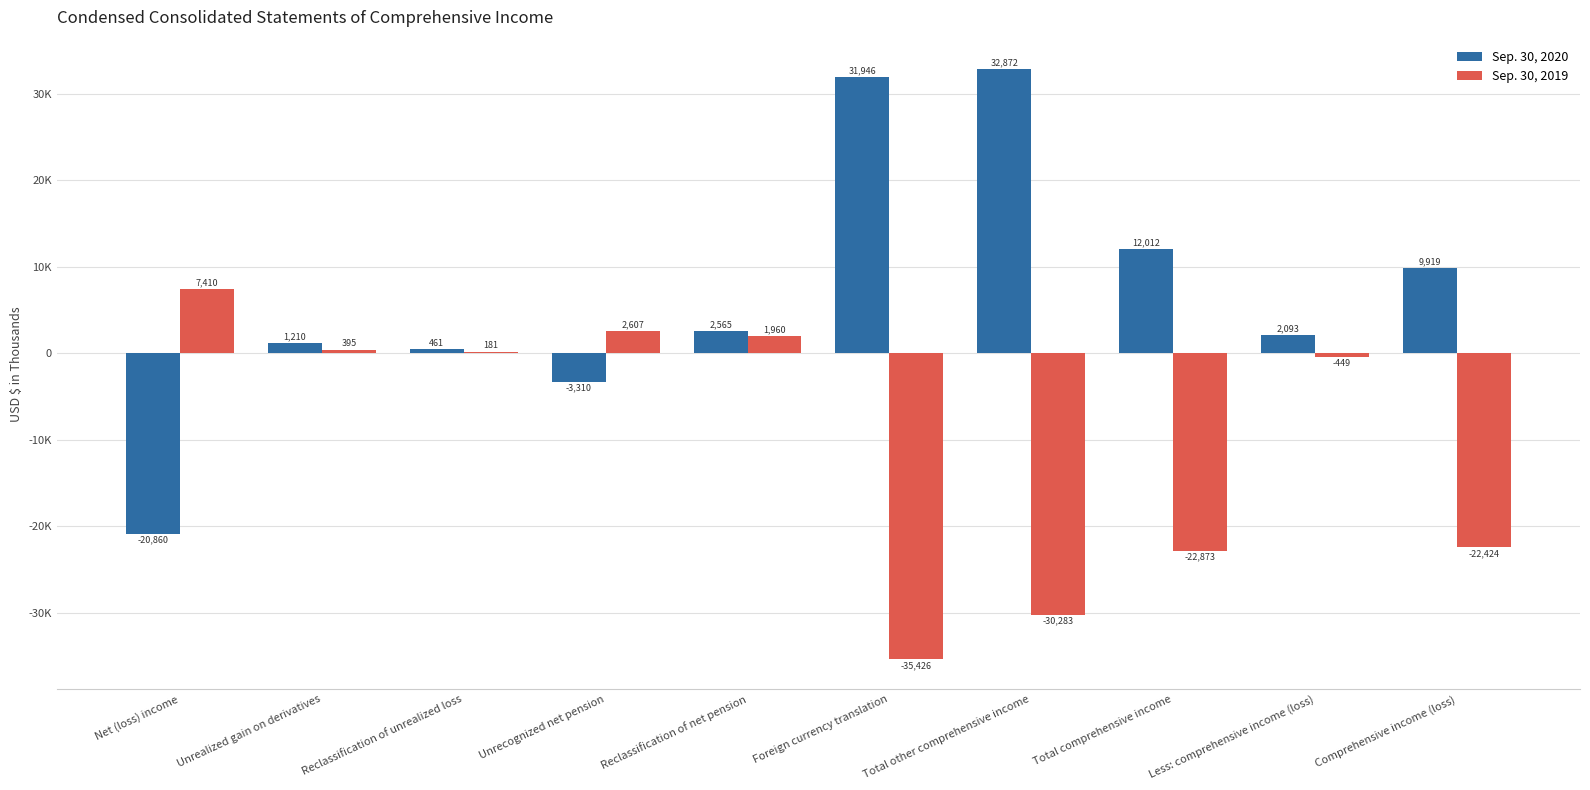

At which category is the sum across all series the highest?

Reclassification of net pension